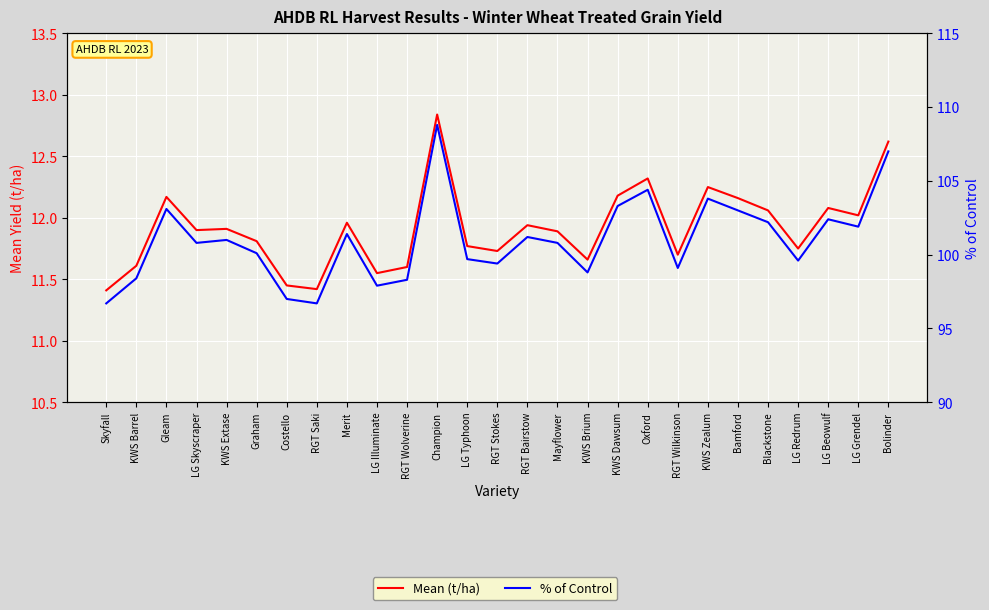

Where is Mean (t/ha) nearest to the value 12?

LG Grendel